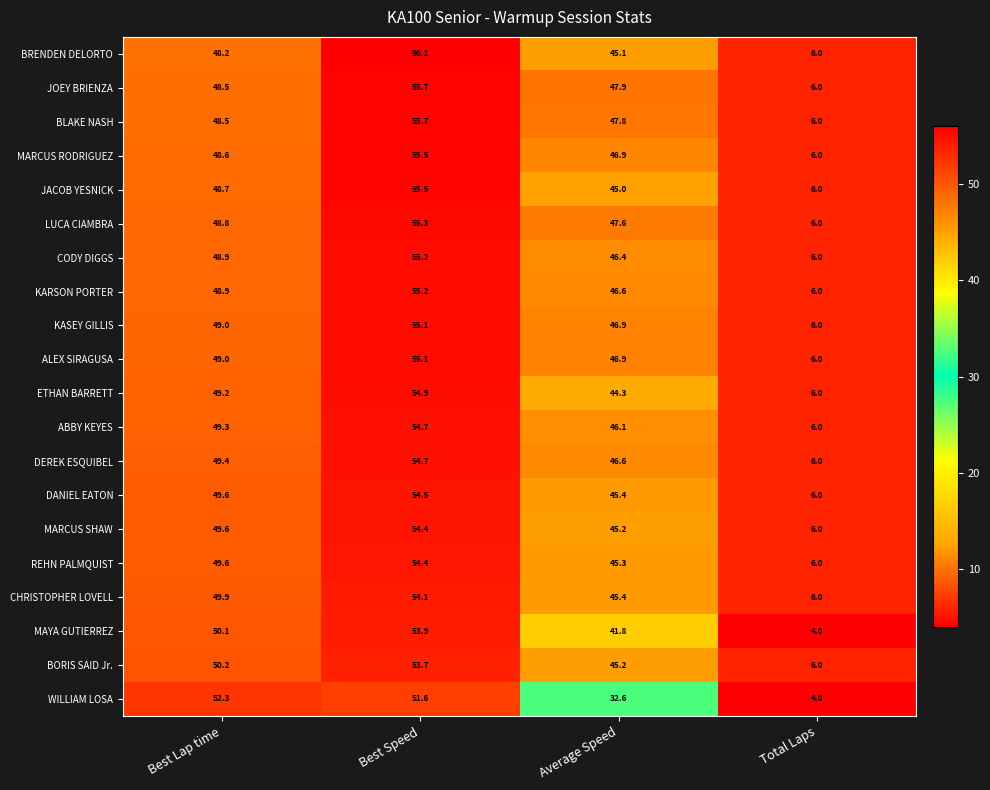

The value of CODY DIGGS at Total Laps is 6.0. True or false?

True